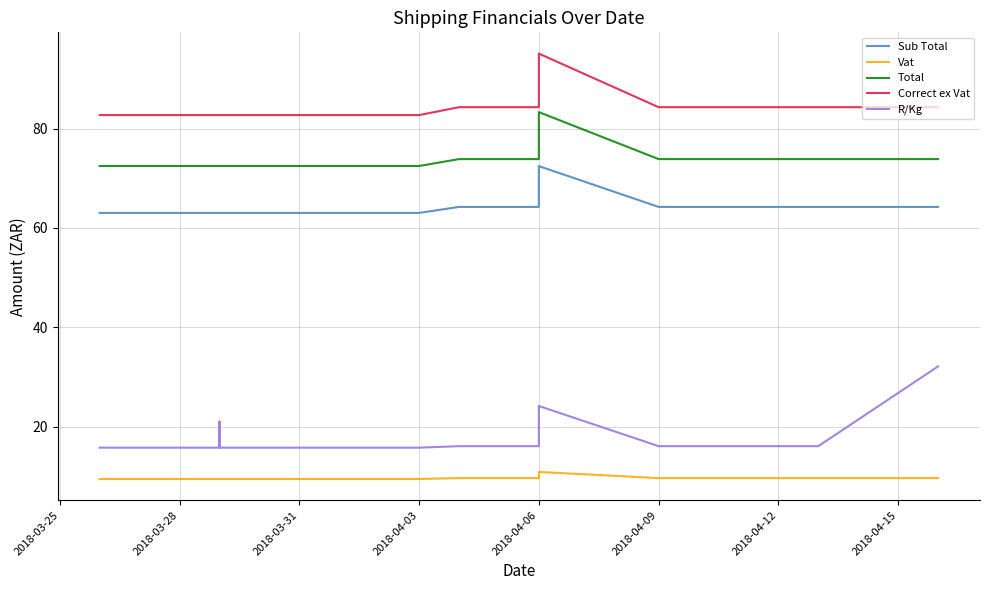

True or false: Sub Total and R/Kg cross at least once.

False